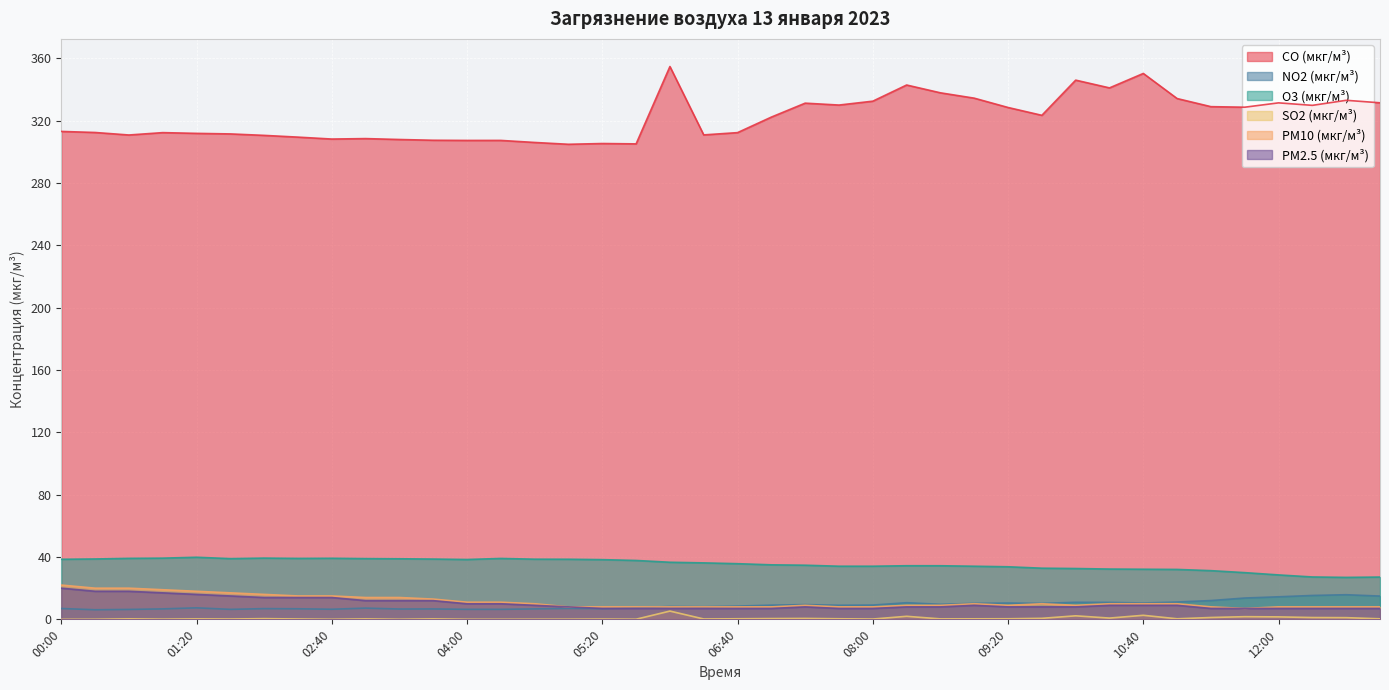

What is the minimum value for PM10 (мкг/м³)?

7.0